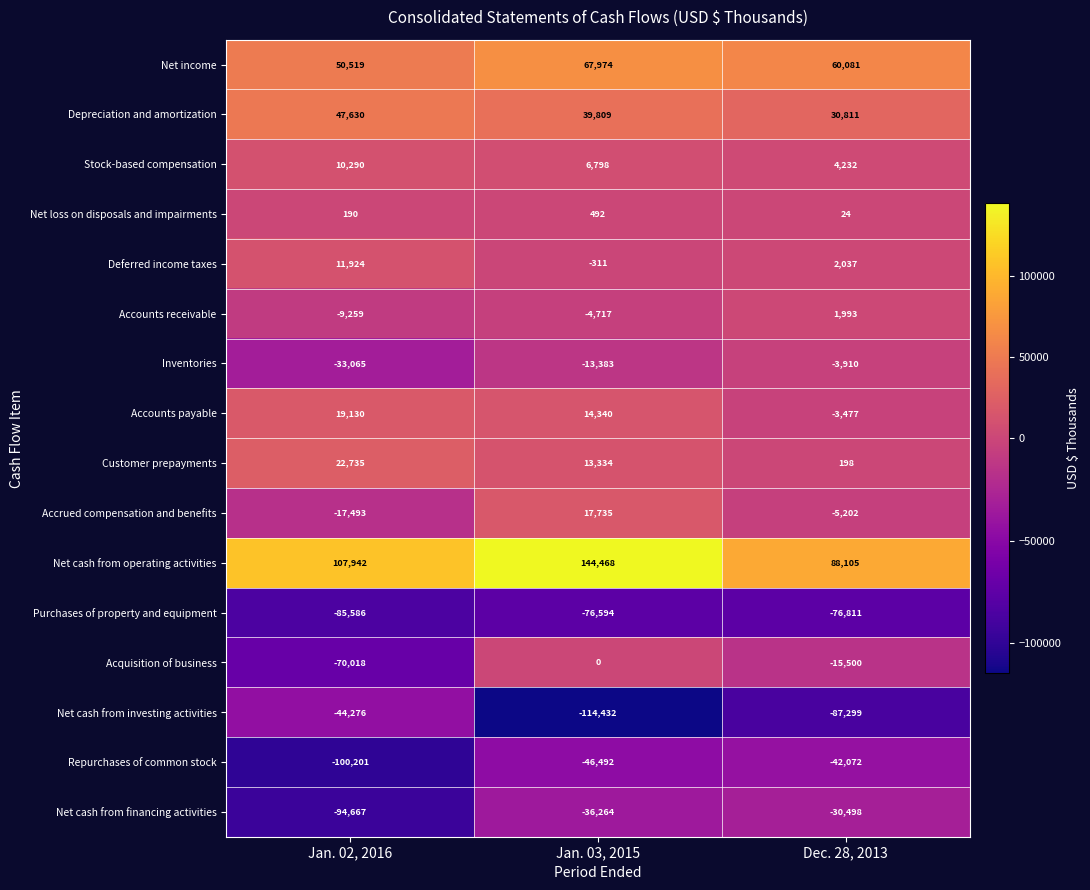

How many positive values does the Accounts receivable series have?

1